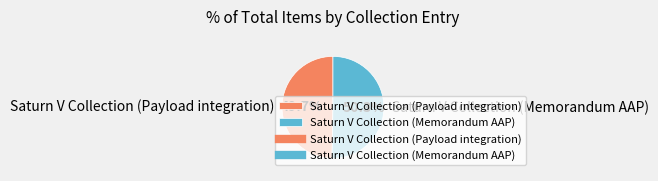

To the nearest percent, what is the combined percentage of Saturn V Collection (Memorandum AAP) and Saturn V Collection (Payload integration)?

100%